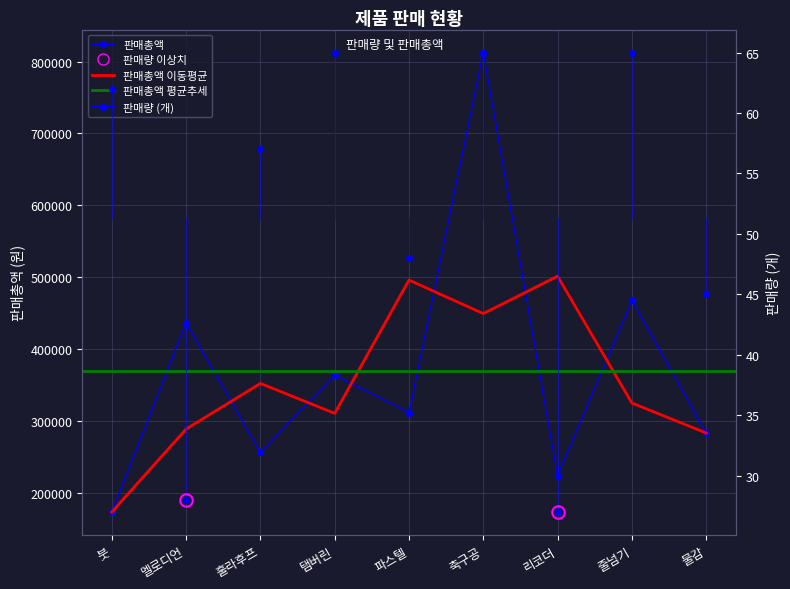

Rank the categories by 판매량 value from highest to lowest.

탬버린, 축구공, 줄넘기, 붓, 훌라후프, 파스텔, 물감, 멜로디언, 리코더